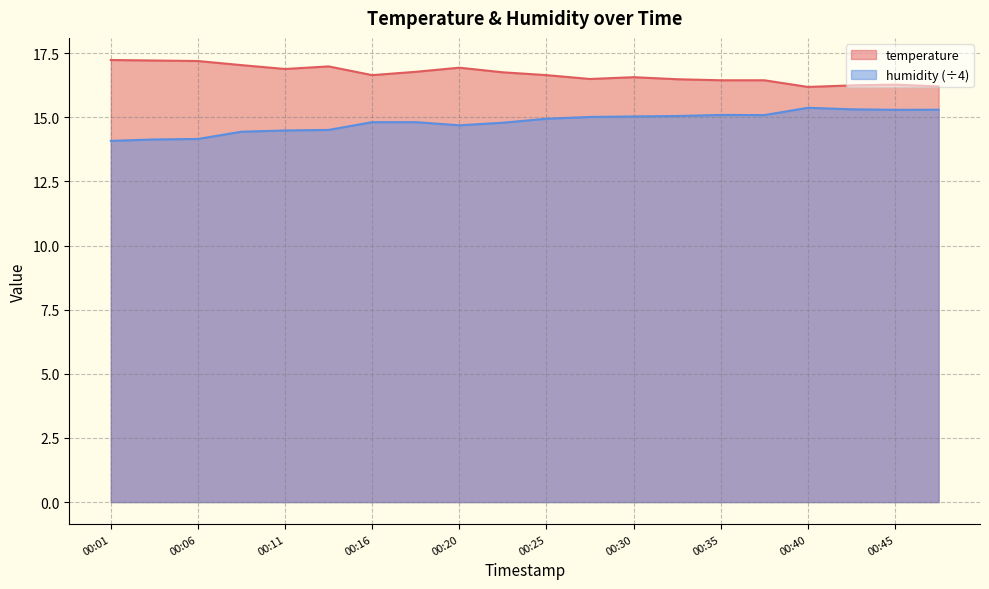

How many interior local valleys does the temperature series have?

4